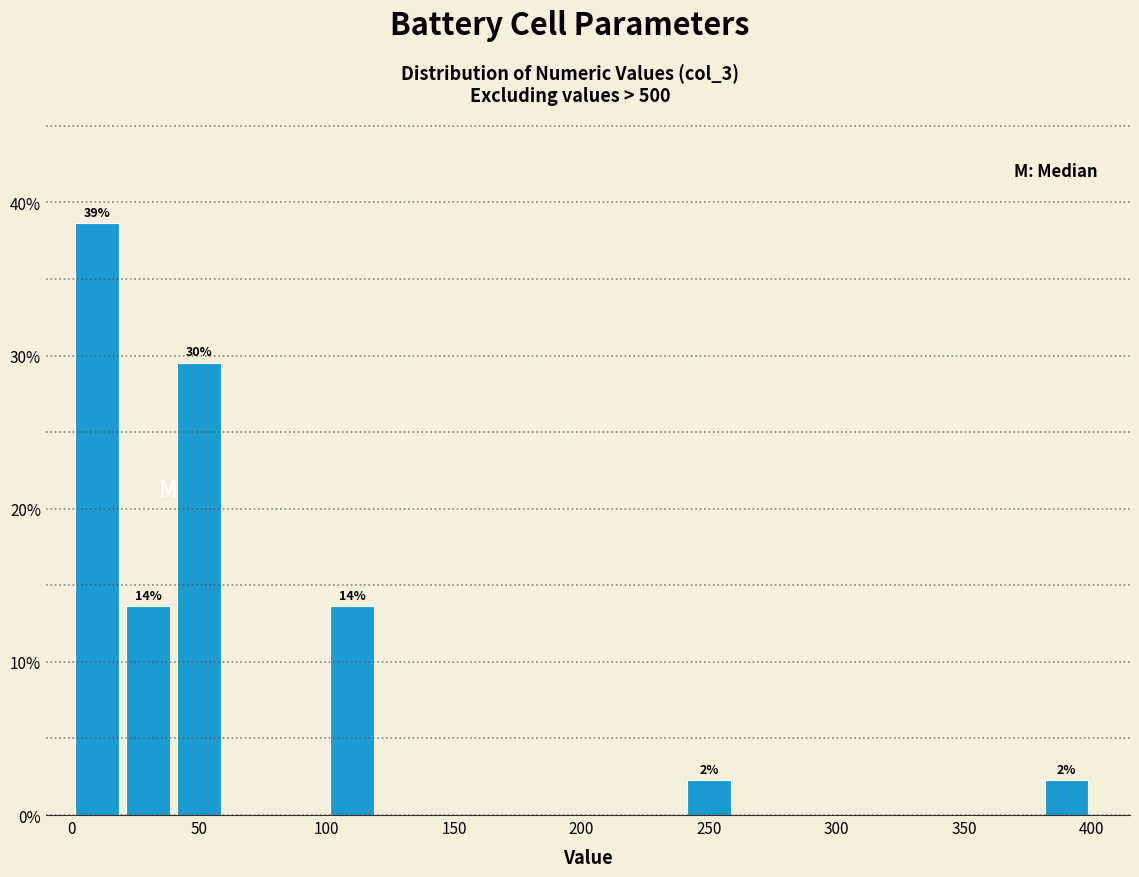

Over which range of the x-axis is the bar tallest?

0 to 20